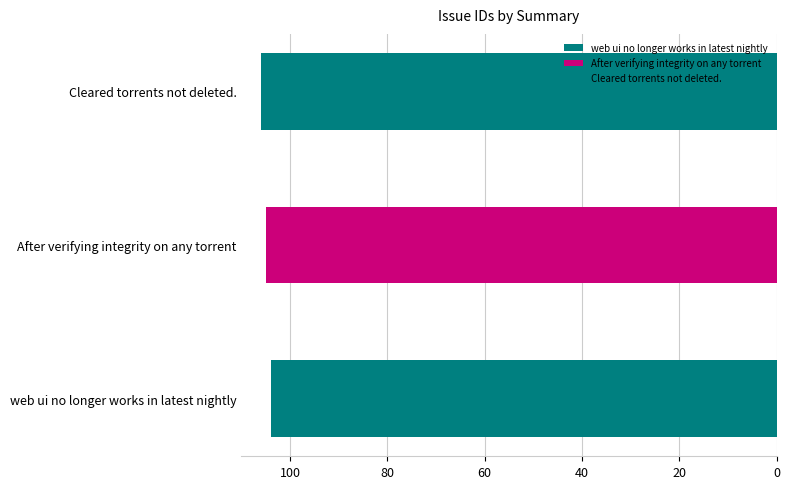

How many data points does each series have?

3